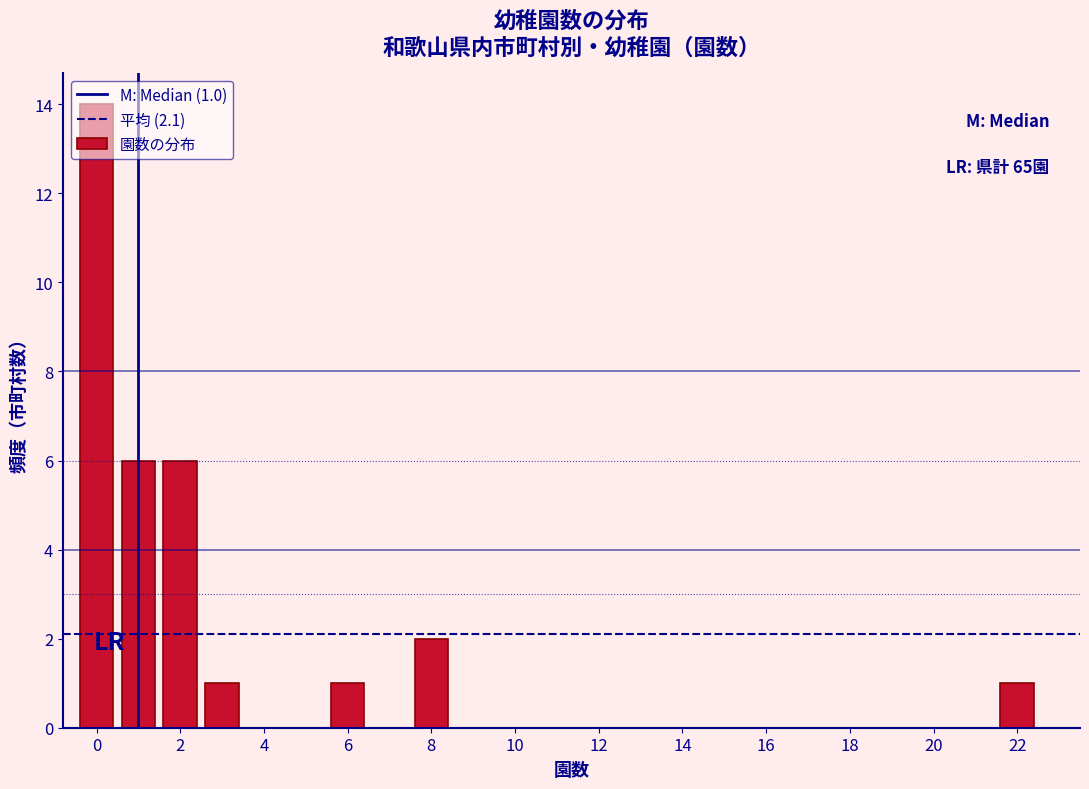

Over which range of the x-axis is the bar tallest?

-0.5 to 0.5